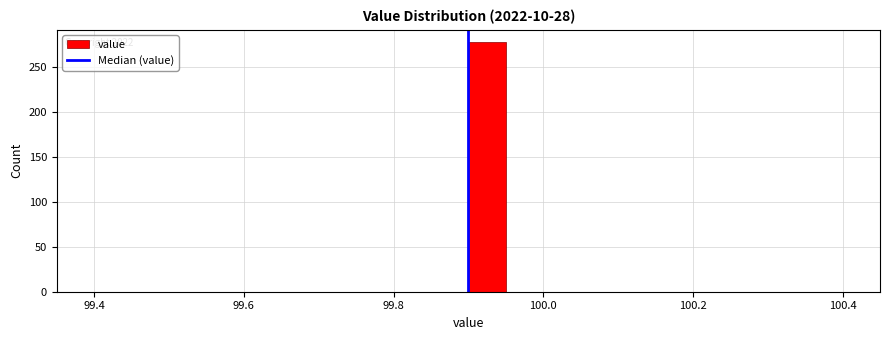

Around what value on the x-axis is the tallest bar? Give the approximate position of its centre, as read against the axis.

99.92